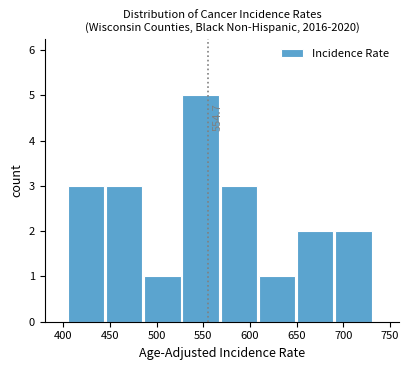

Over which range of the x-axis is the bar tallest?

525 to 570